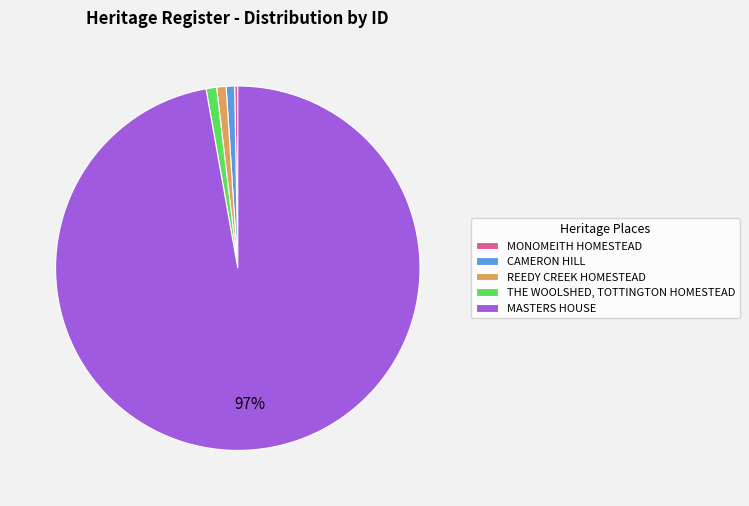

What is the largest slice in the pie chart?

MASTERS HOUSE